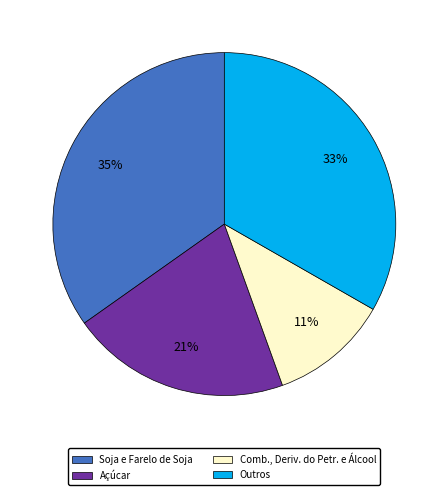

Do Outros and Açúcar together represent more than half of the pie?

Yes